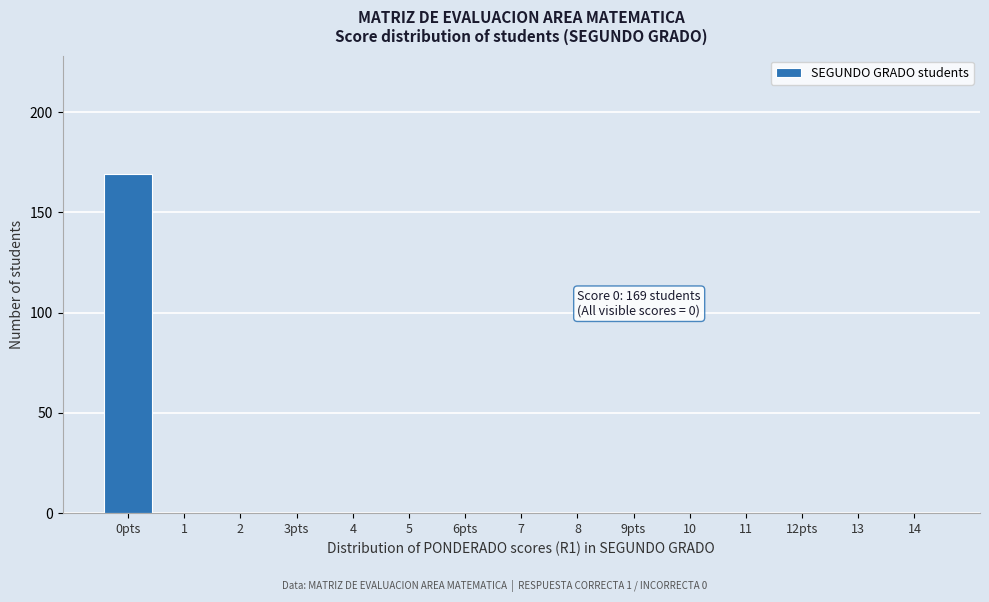

Reading left to right, what are all the values shown in this chart?

0pts=169	1=0	2=0	3pts=0	4=0	5=0	6pts=0	7=0	8=0	9pts=0	10=0	11=0	12pts=0	13=0	14=0